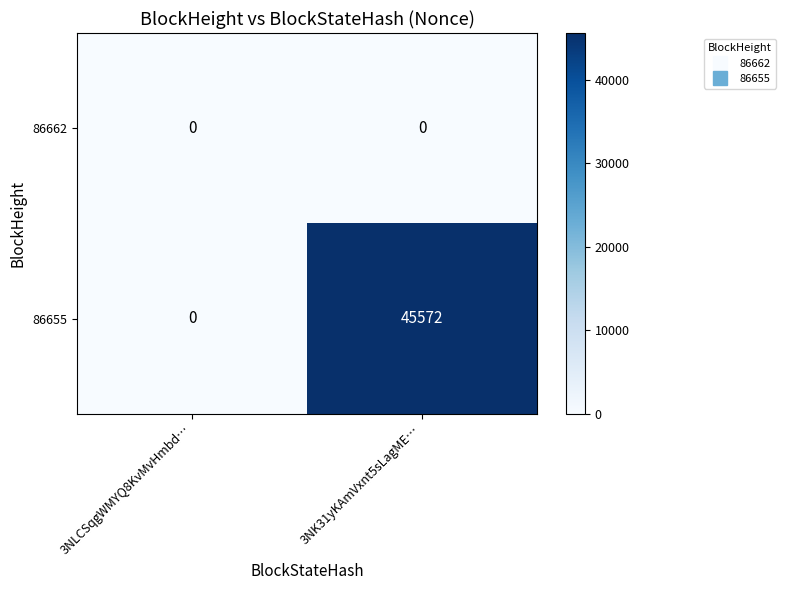

Is the value of 86662 at 3NLCSqgWMYQ8KvMvHmbd… greater than the value of 86655 at 3NK31yKAmVxnt5sLagME…?

No